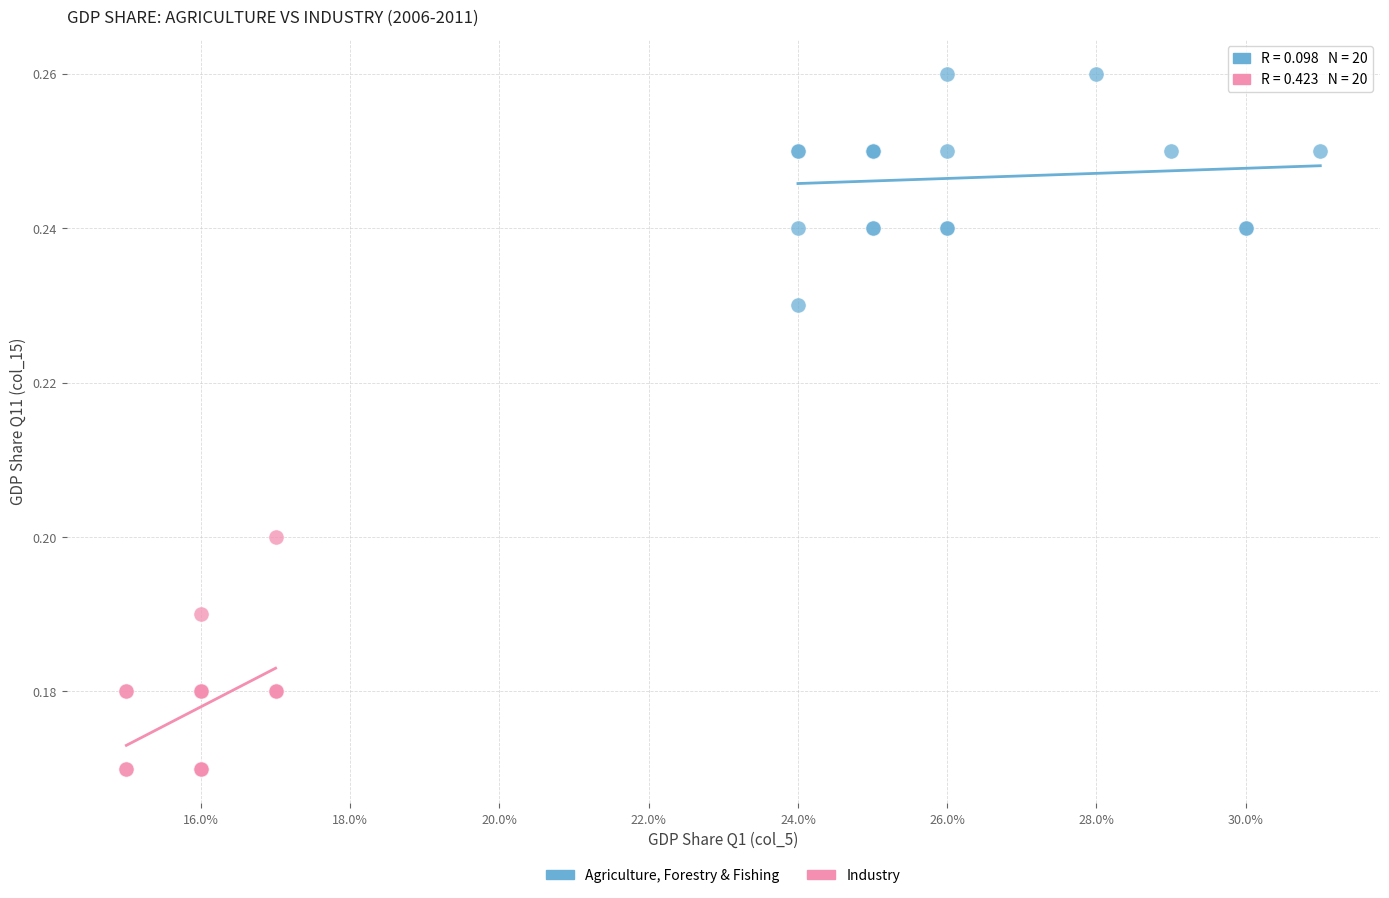

Which series contains the lowest Y value?

Industry